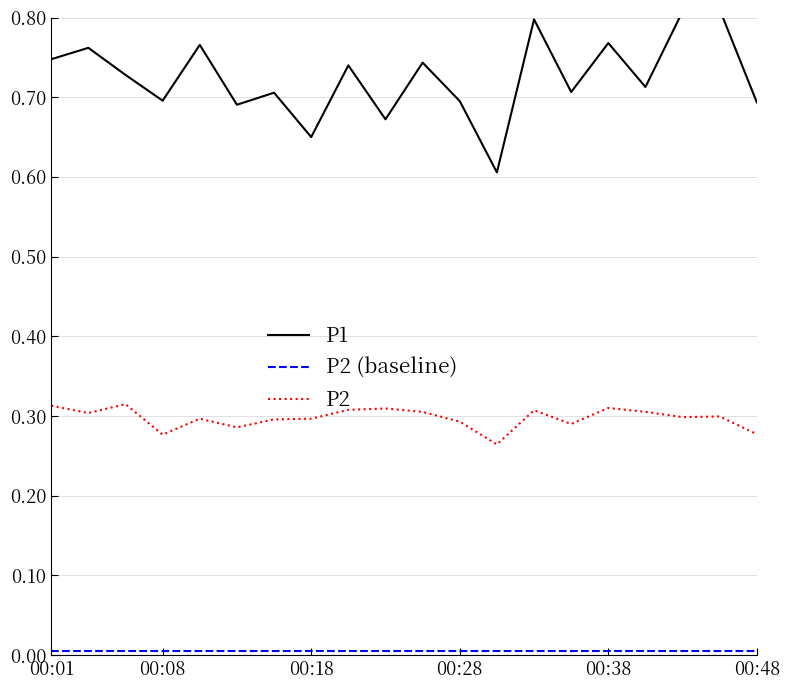

What is the difference between the second highest and minimum values in the P1 series?

0.2